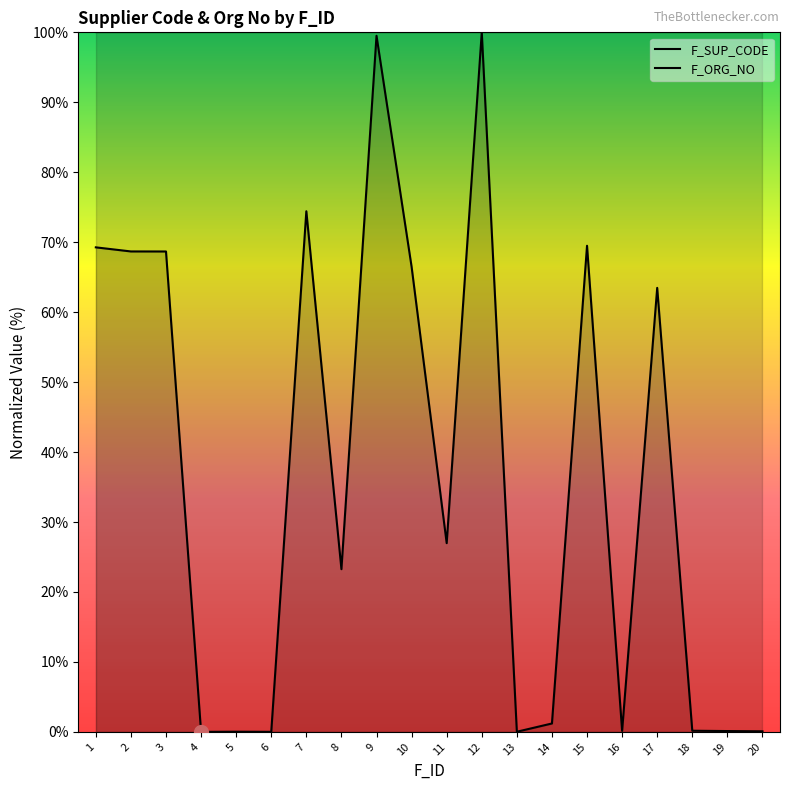

Between 5 and 11, which series saw the biggest shift?

F_SUP_CODE